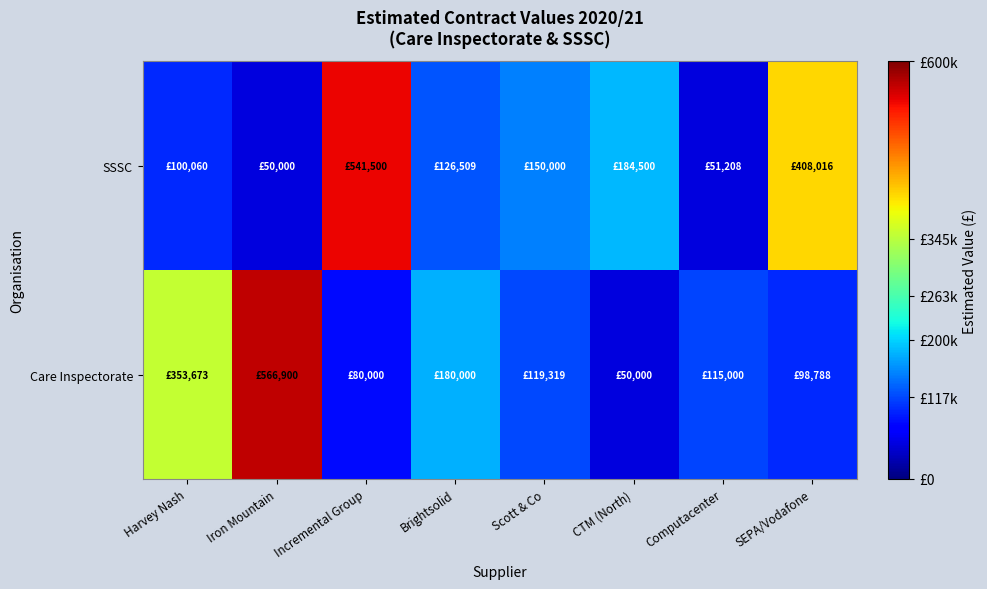

Which series has the largest total across all categories?

SSSC